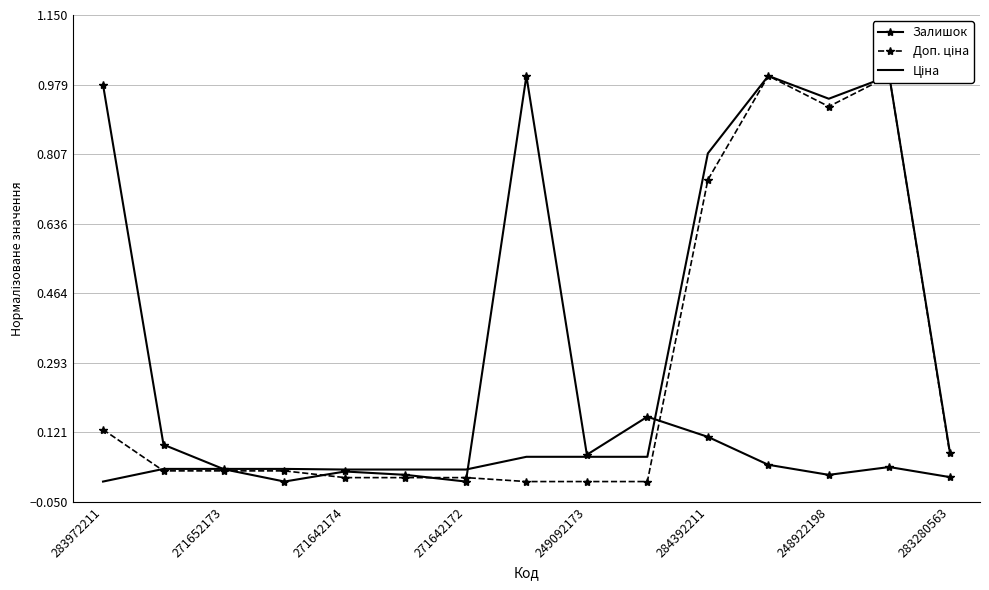

How many interior local valleys does the Ціна series have?

1